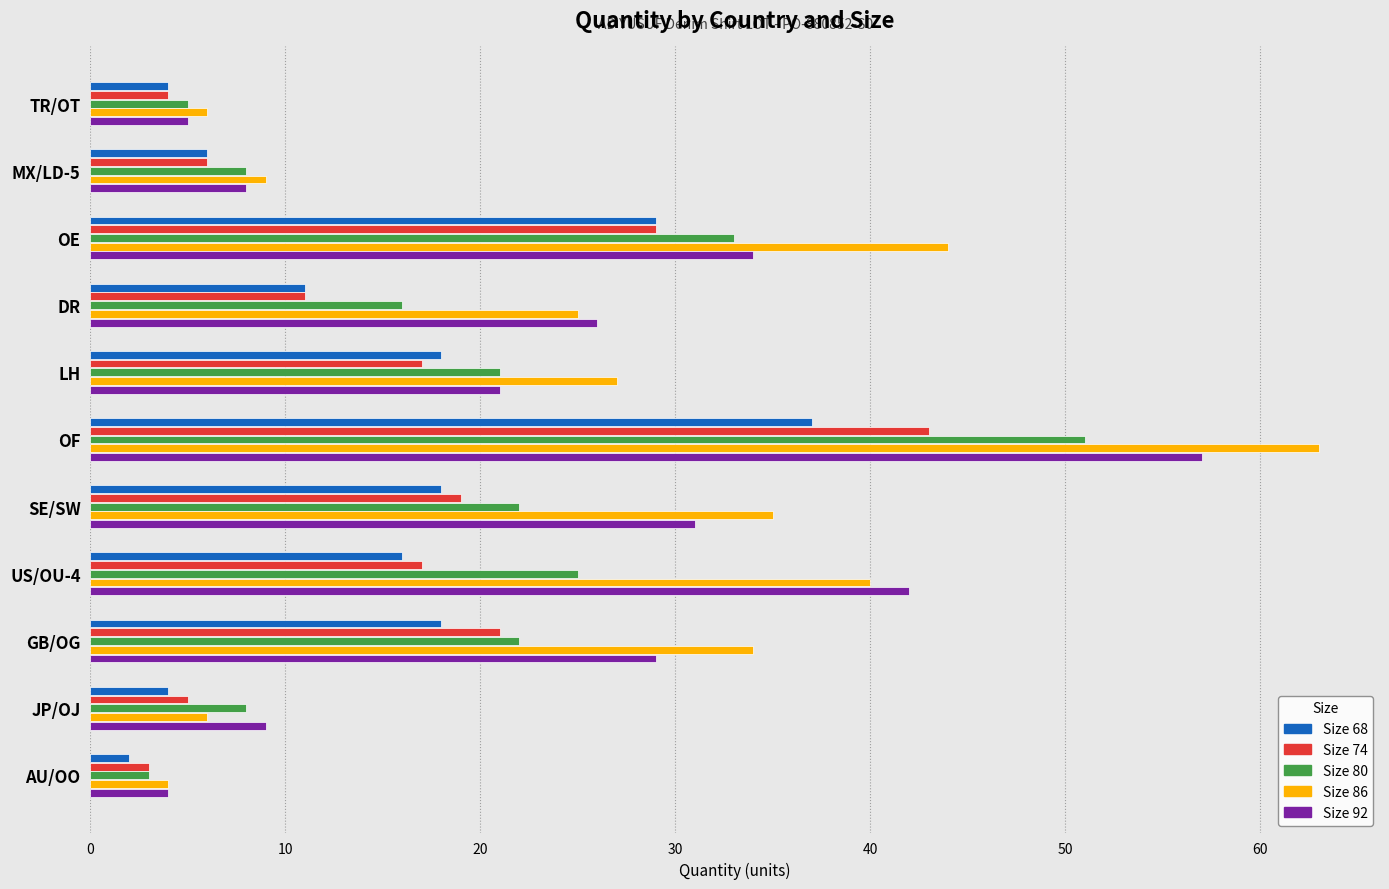

List the series in order of their peak value, highest first.

Size 86, Size 92, Size 80, Size 74, Size 68